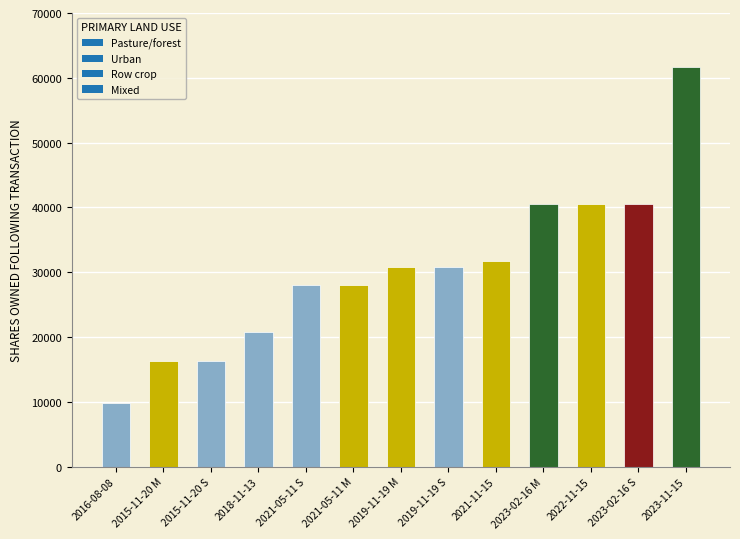

Is it true that the value at 2019-11-19 S is 30858?

True